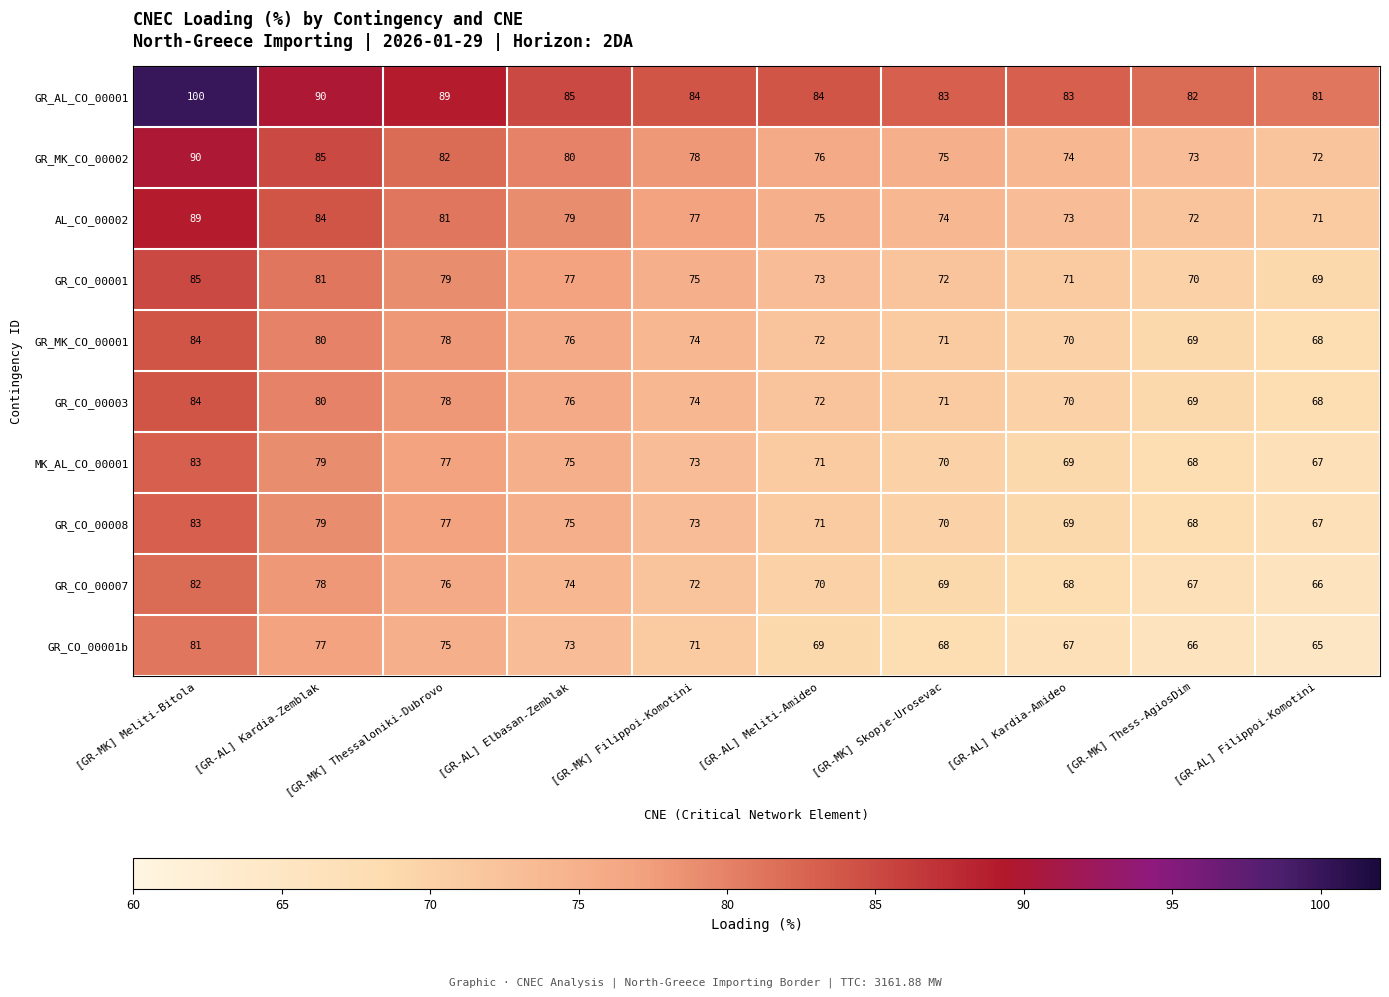

What is the difference between the AL_CO_00002 values at [GR-MK] Meliti-Bitola and [GR-MK] Thessaloniki-Dubrovo?

8